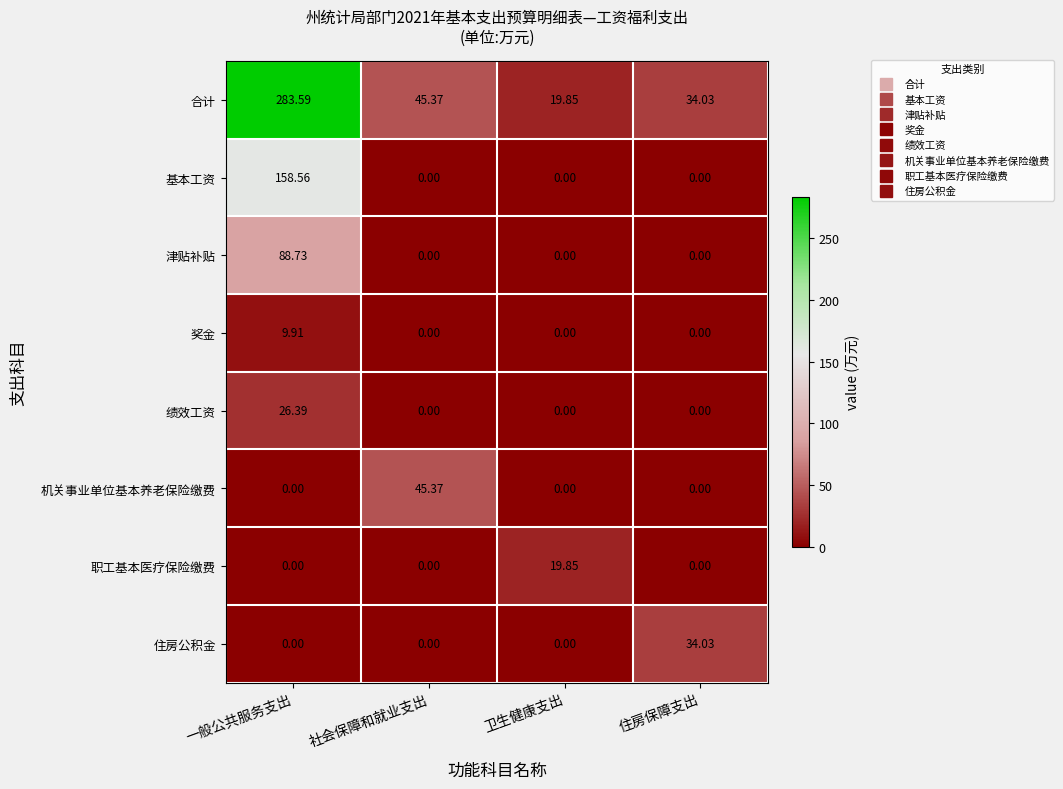

Count the number of data series in this chart.

8